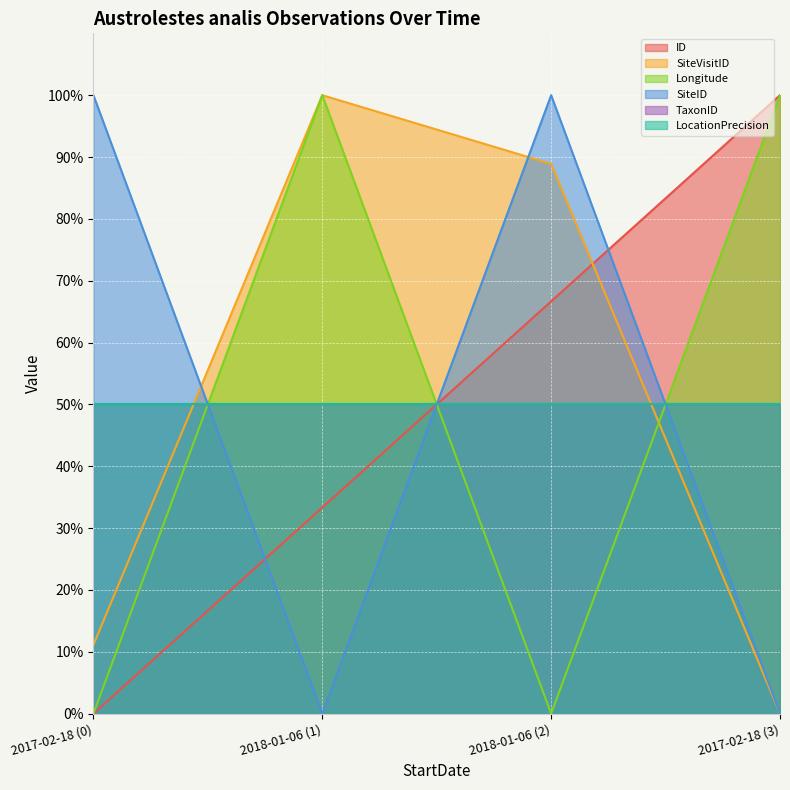

Between 2018-01-06 (1) and 2018-01-06 (2), which is larger?

2018-01-06 (2)